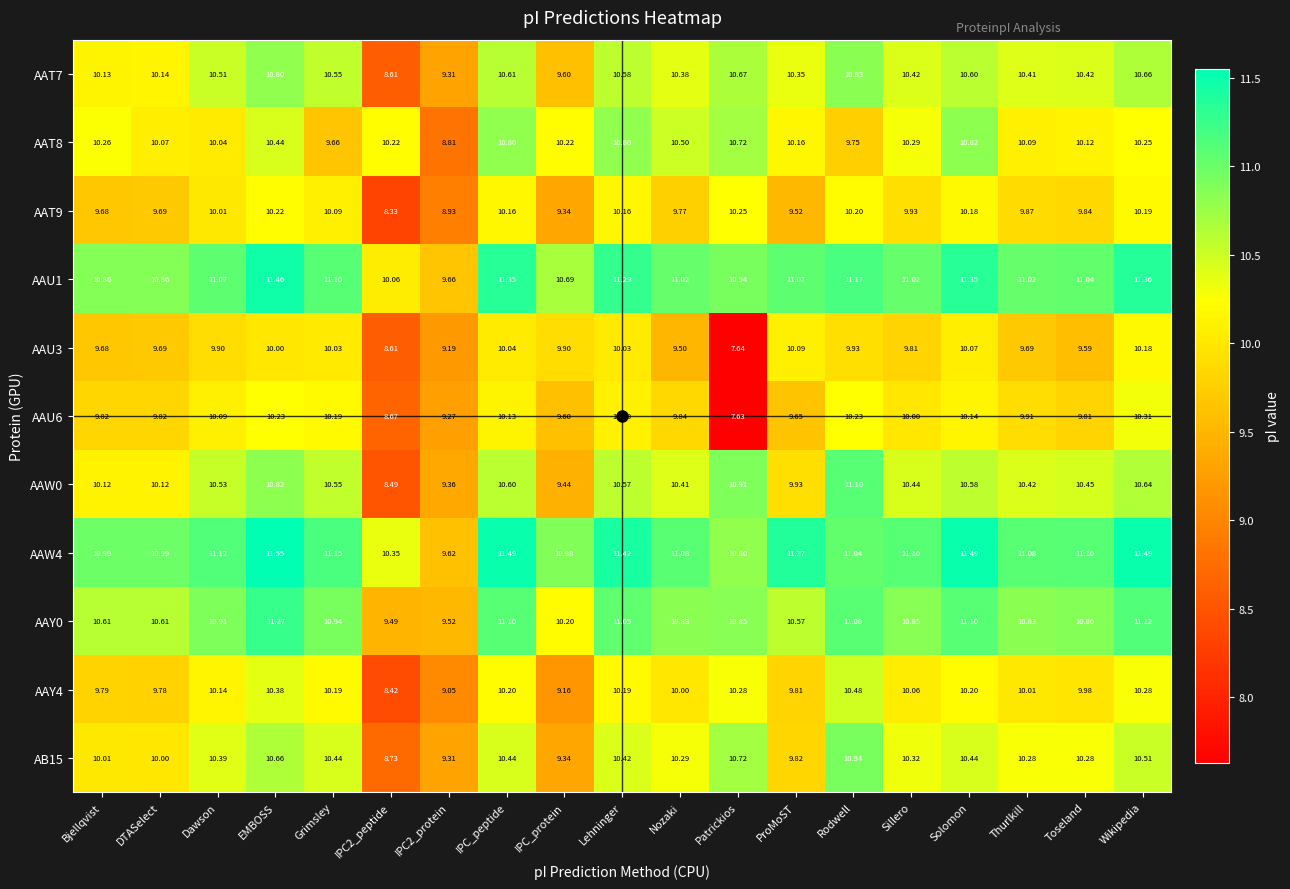

Which series has the widest spread of values?

AAU6